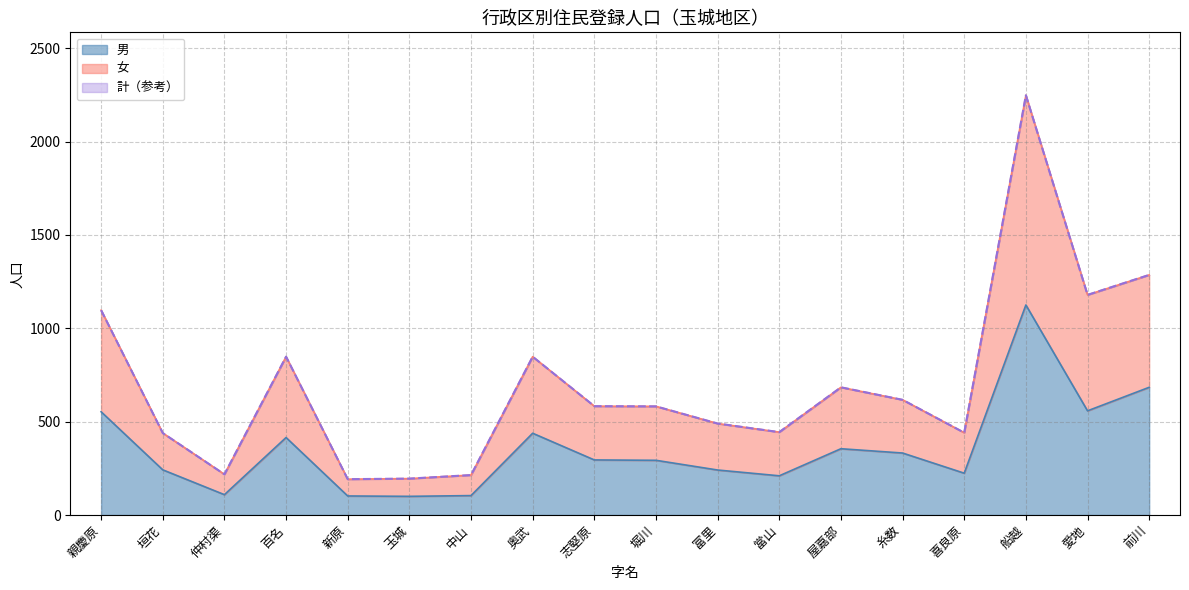

At which category is the sum across all series the highest?

船越